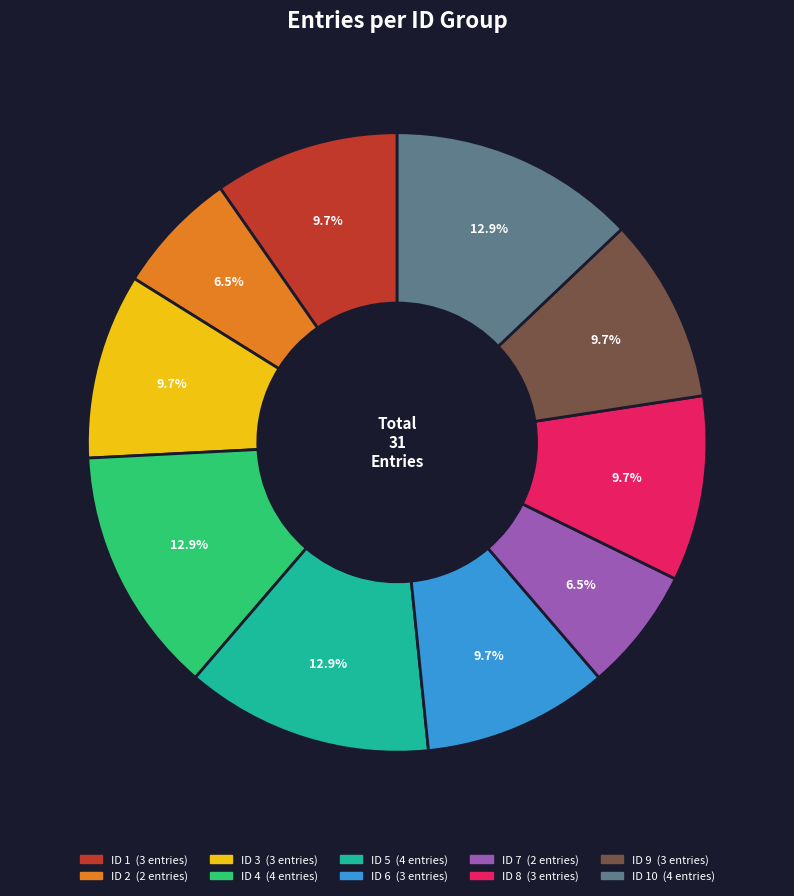

To the nearest percent, what is the average slice percentage?

10%